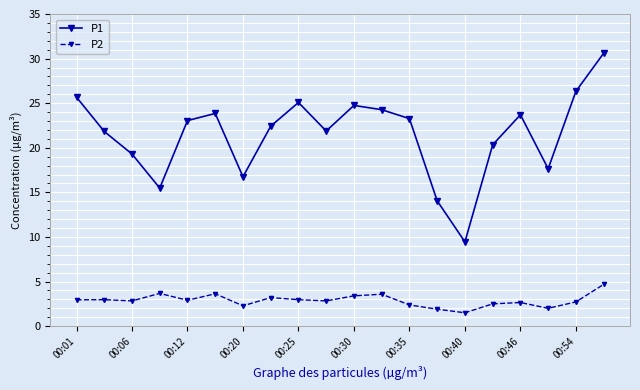

What is the value of the P2 point at the 19th from the left?

2.7